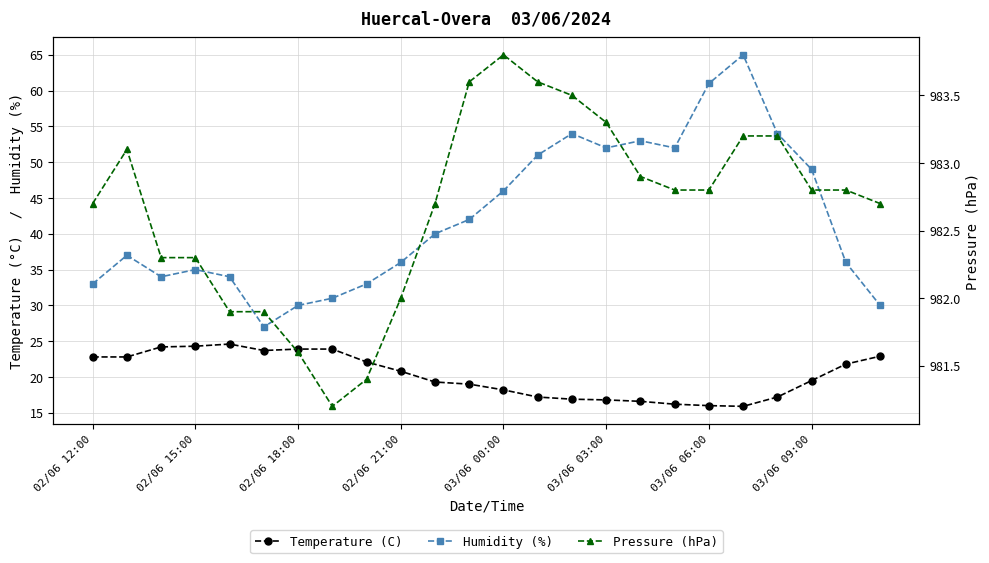

The value of Humidity (%) at 8 is 33.0. True or false?

True